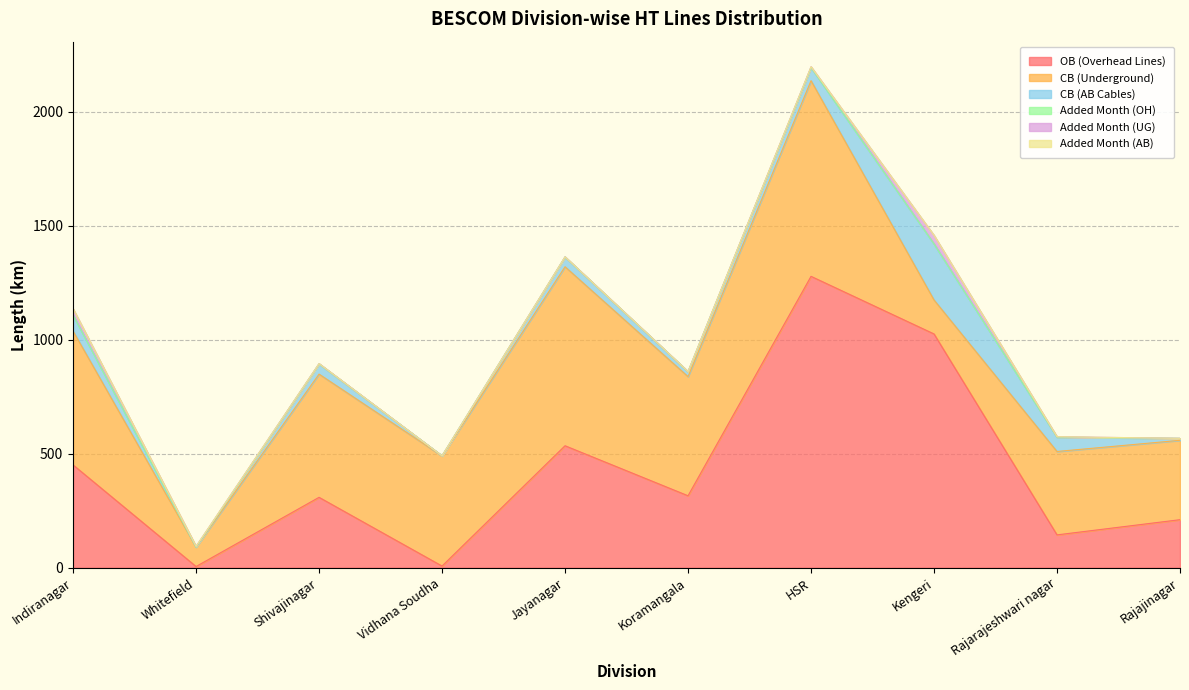

What is the sum of all OB (Overhead Lines) values?

4280.9